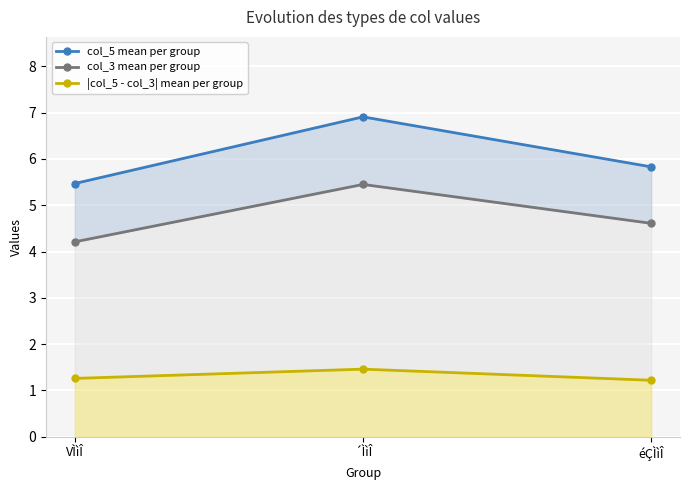

What is the value of the |col_5 - col_3| mean per group point at the 3rd from the left?

1.2